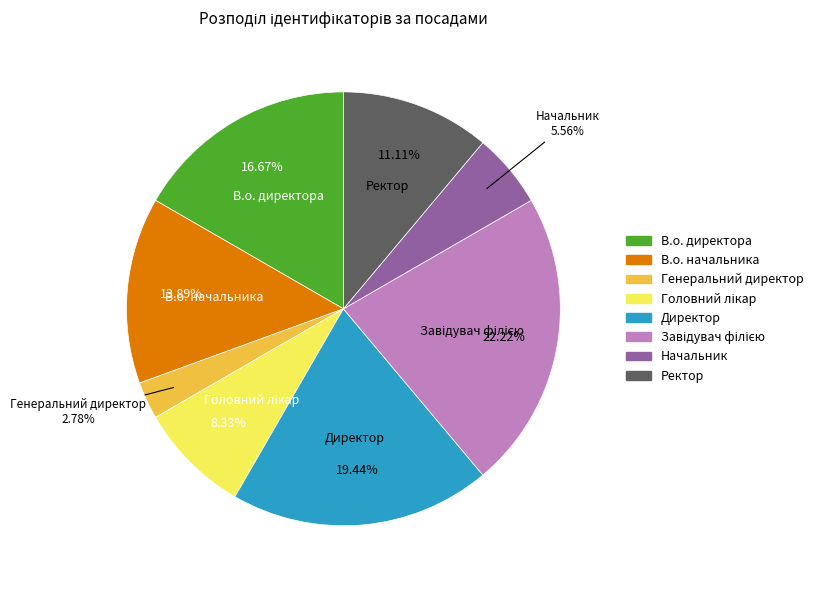

To the nearest percent, what is the difference between the В.о. директора and Генеральний директор slice percentages?

14%